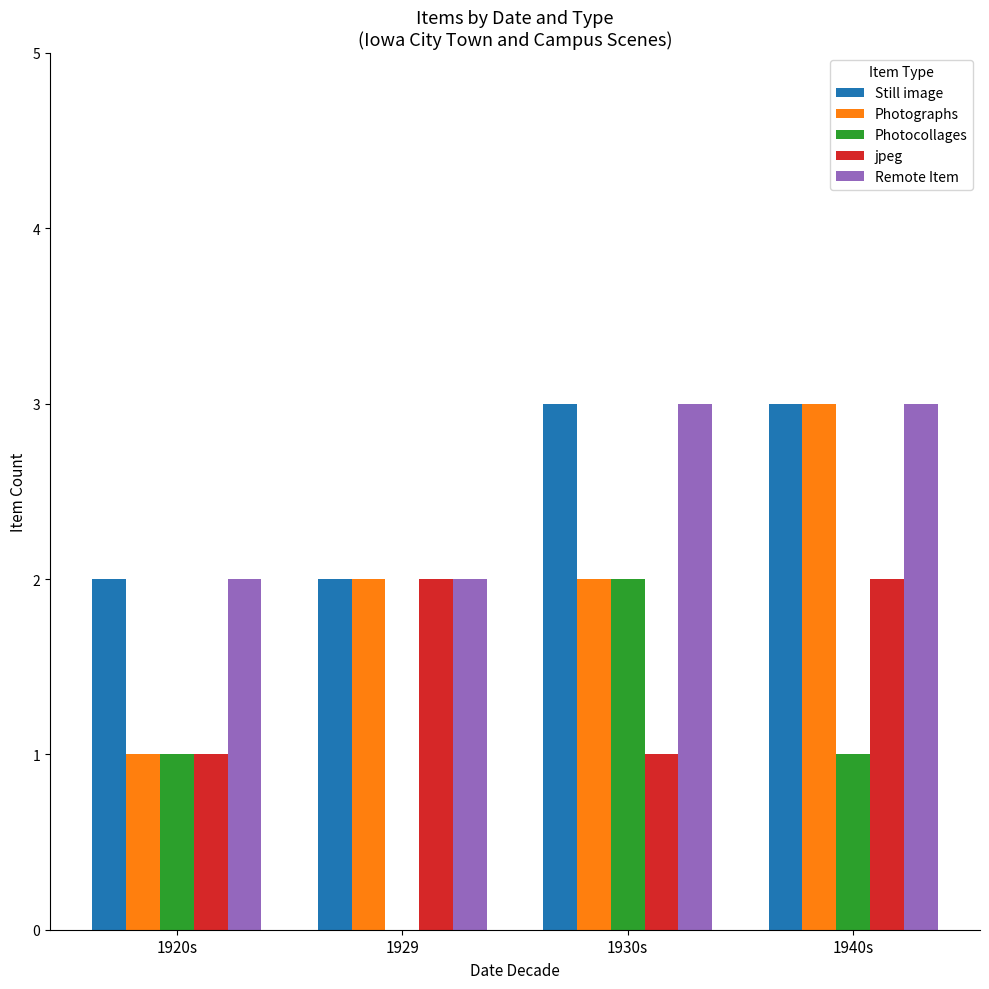

Reading left to right, transcribe all the data shown in this chart.

Still image: 1920s=2	1929=2	1930s=3	1940s=3
Photographs: 1920s=1	1929=2	1930s=2	1940s=3
Photocollages: 1920s=1	1929=0	1930s=2	1940s=1
jpeg: 1920s=1	1929=2	1930s=1	1940s=2
Remote Item: 1920s=2	1929=2	1930s=3	1940s=3